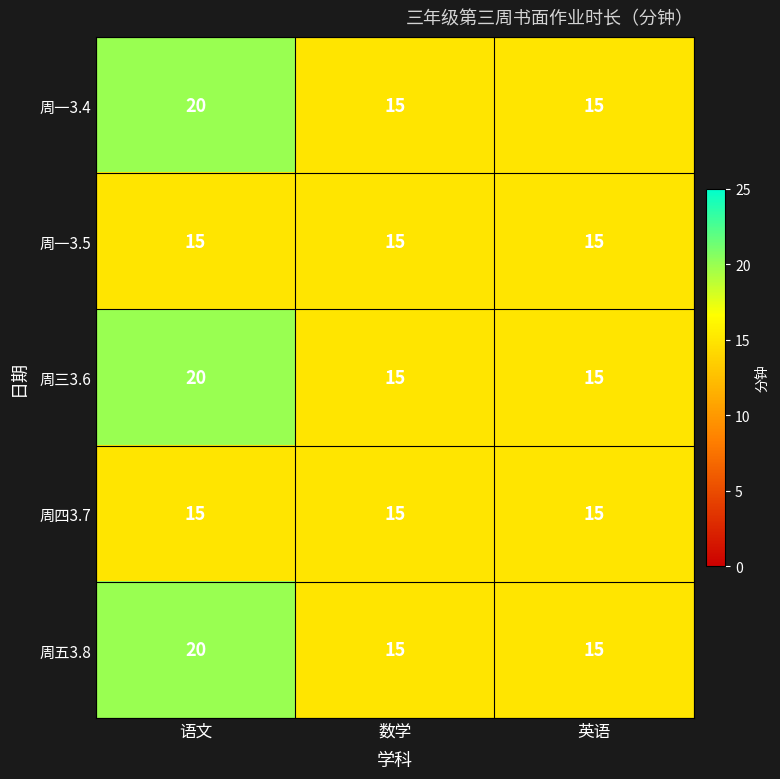

What is the spread (max minus min) of values at 语文?

5